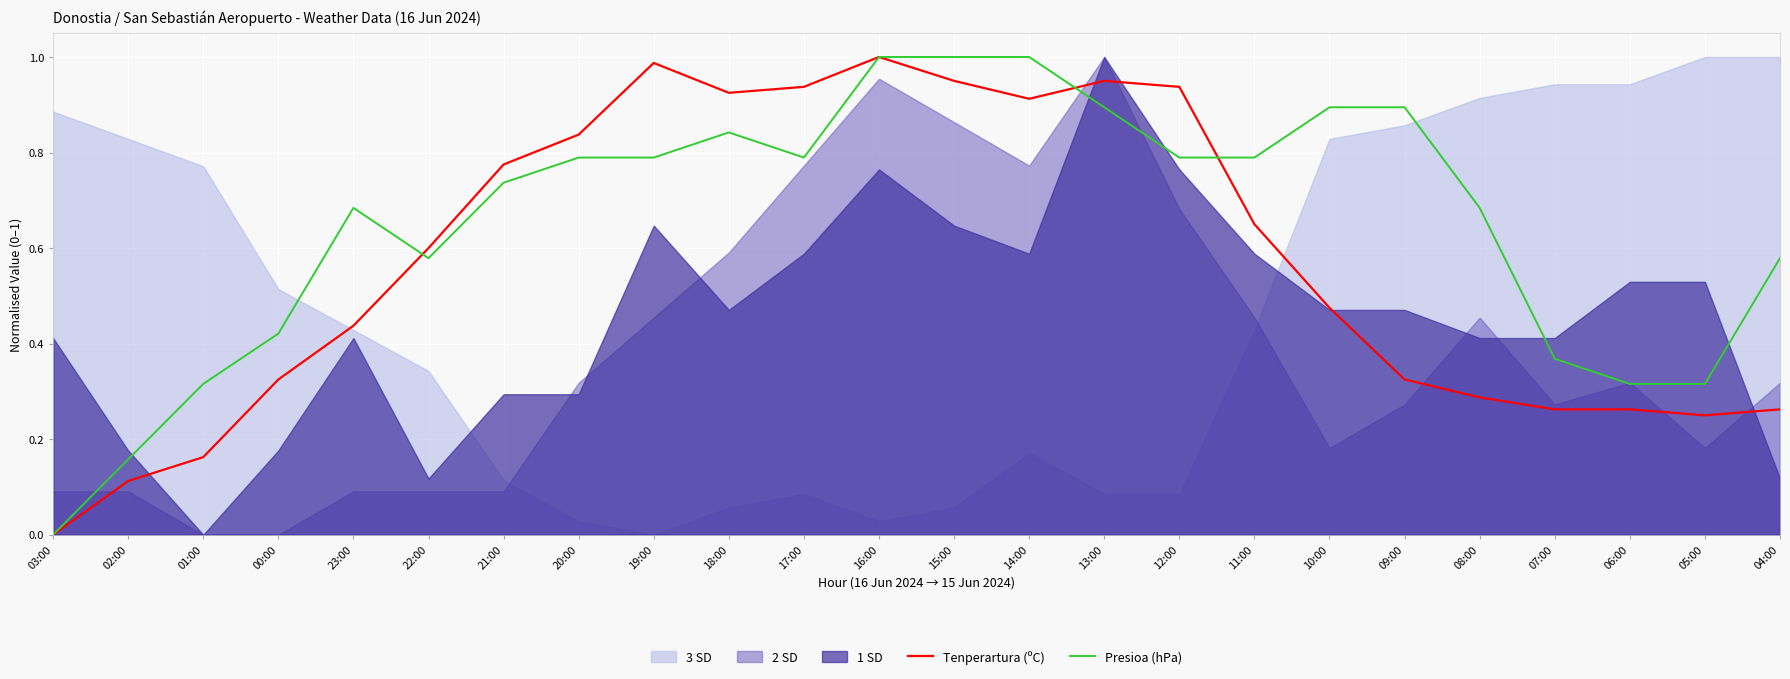

What is the total value across all series at 00:00?

0.7